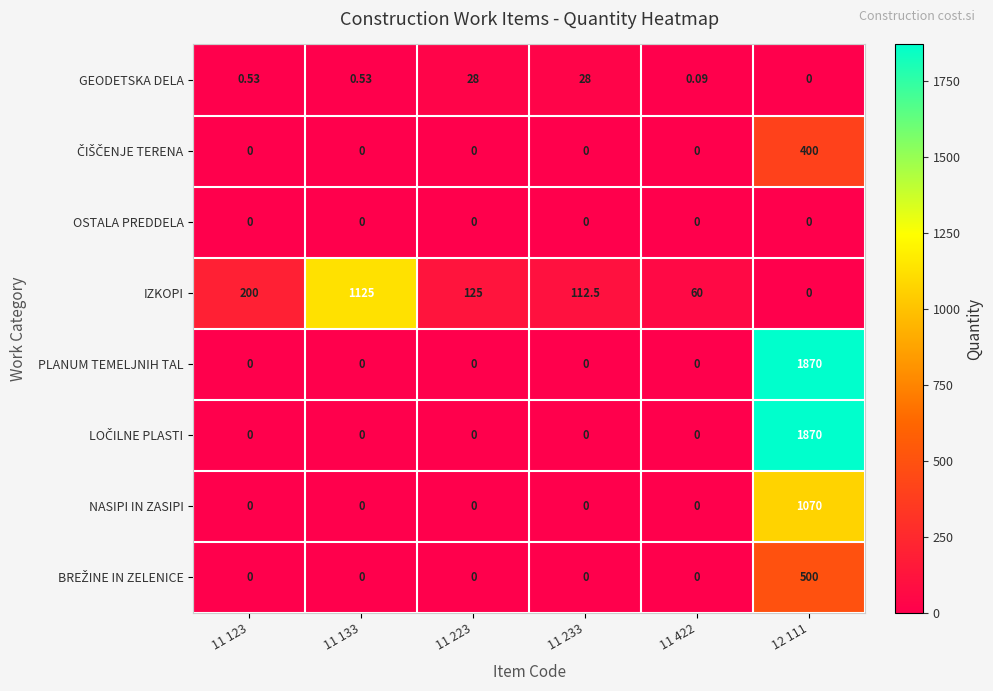

Which series changed the most between 11 123 and 11 223?

IZKOPI